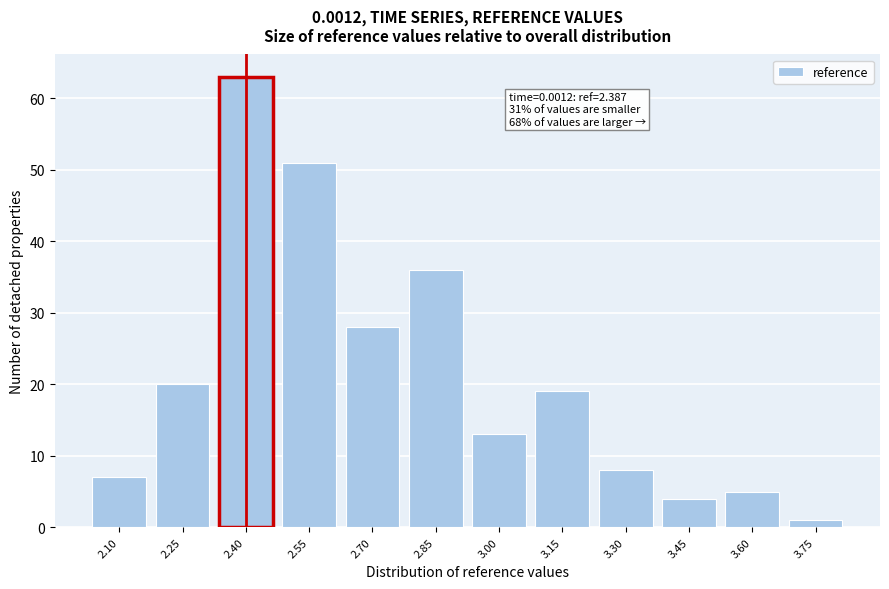

Reading left to right, list all the values displayed in this chart.

7	20	63	51	28	36	13	19	8	4	5	1